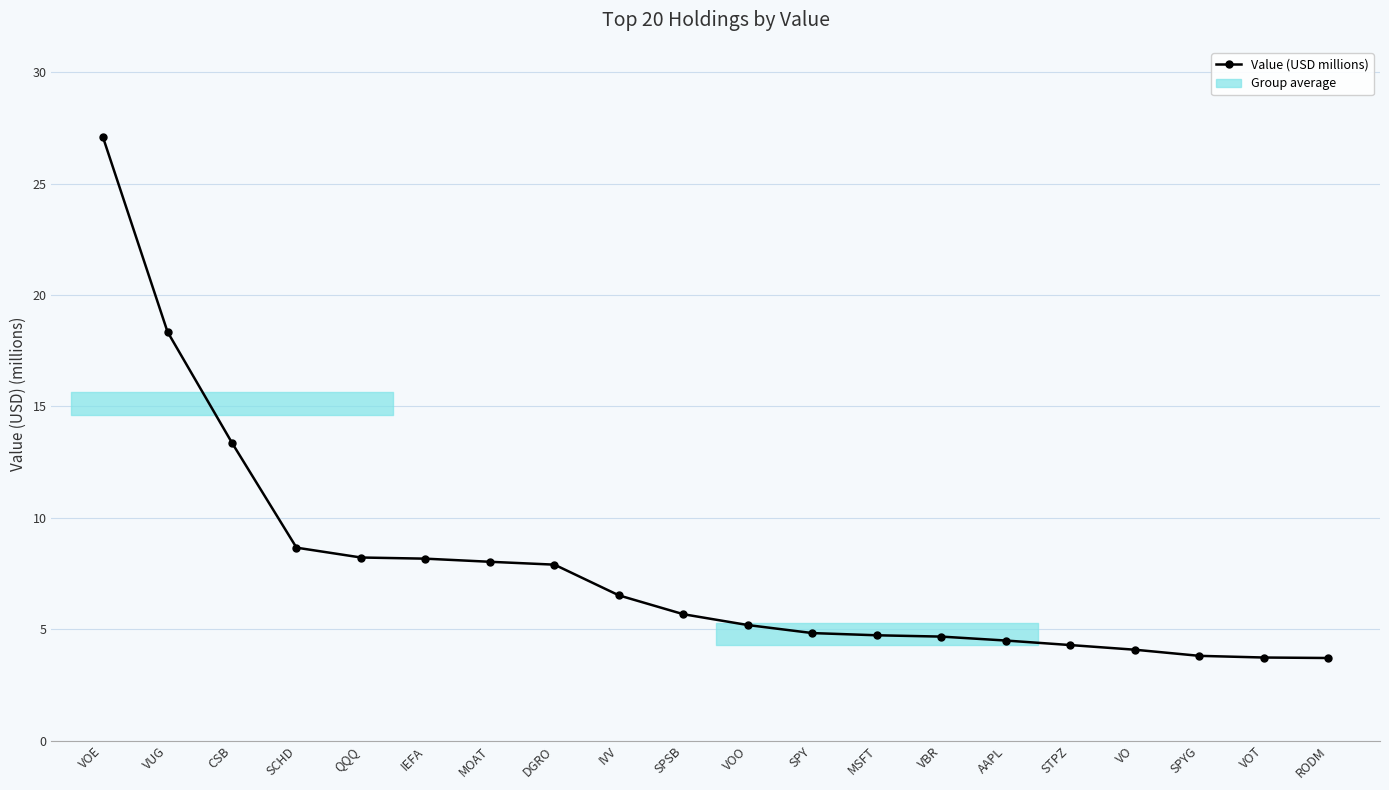

Does the chart have visible grid lines?

Yes